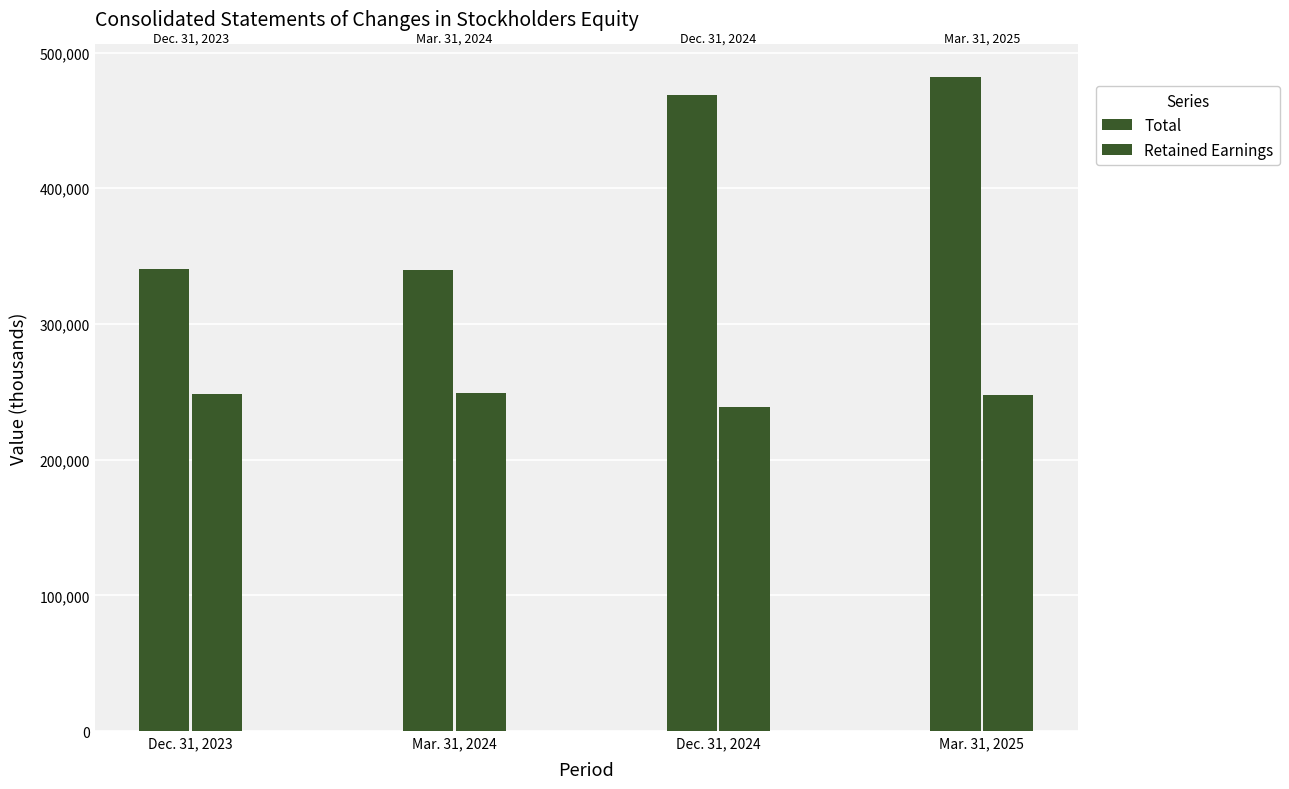

What is the difference between the highest and lowest values at Dec. 31, 2024?

229995